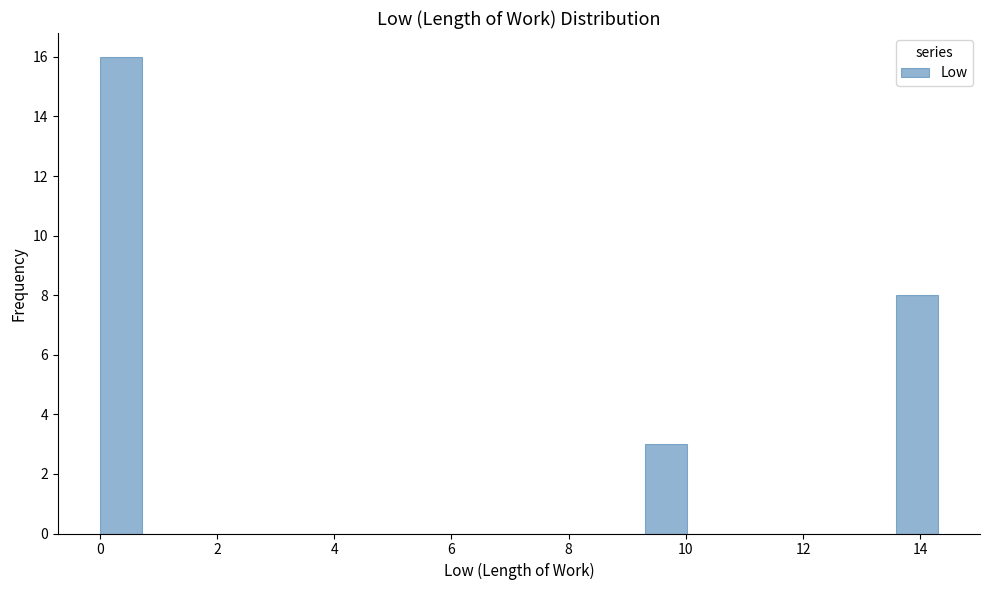

Around what value on the x-axis is the tallest bar? Give the approximate position of its centre, as read against the axis.

0.4